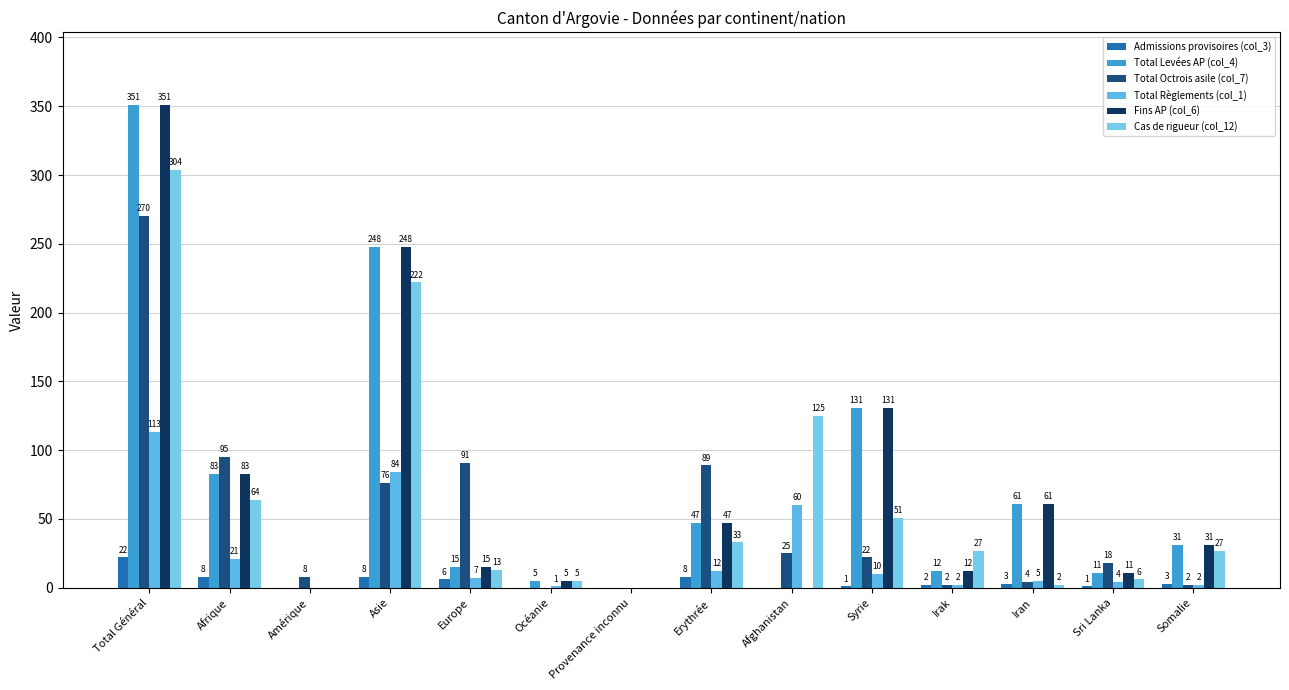

True or false: Cas de rigueur (col_12) has a value of 56 at Erythrée.

False